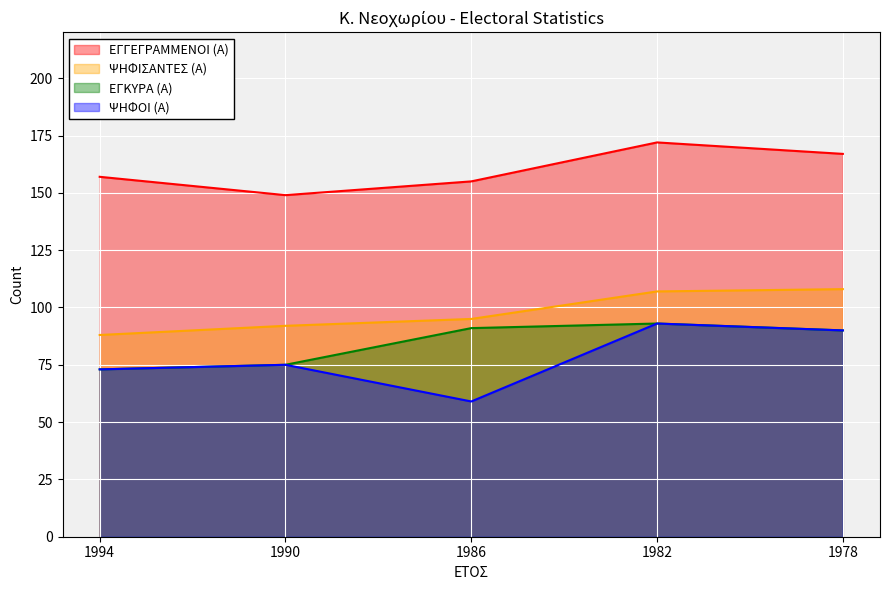

True or false: ΨΗΦΟΙ (Α) and ΨΗΦΙΣΑΝΤΕΣ (Α) cross at least once.

False